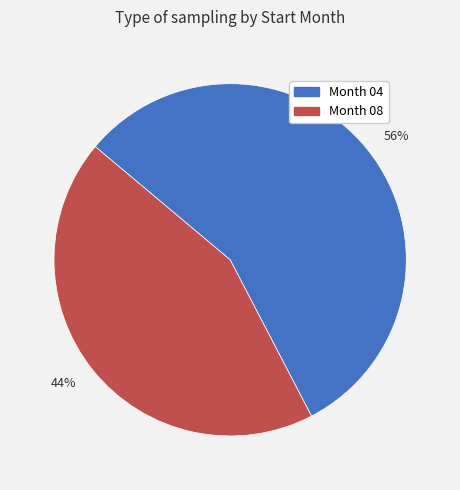

What is the largest slice in the pie chart?

56%